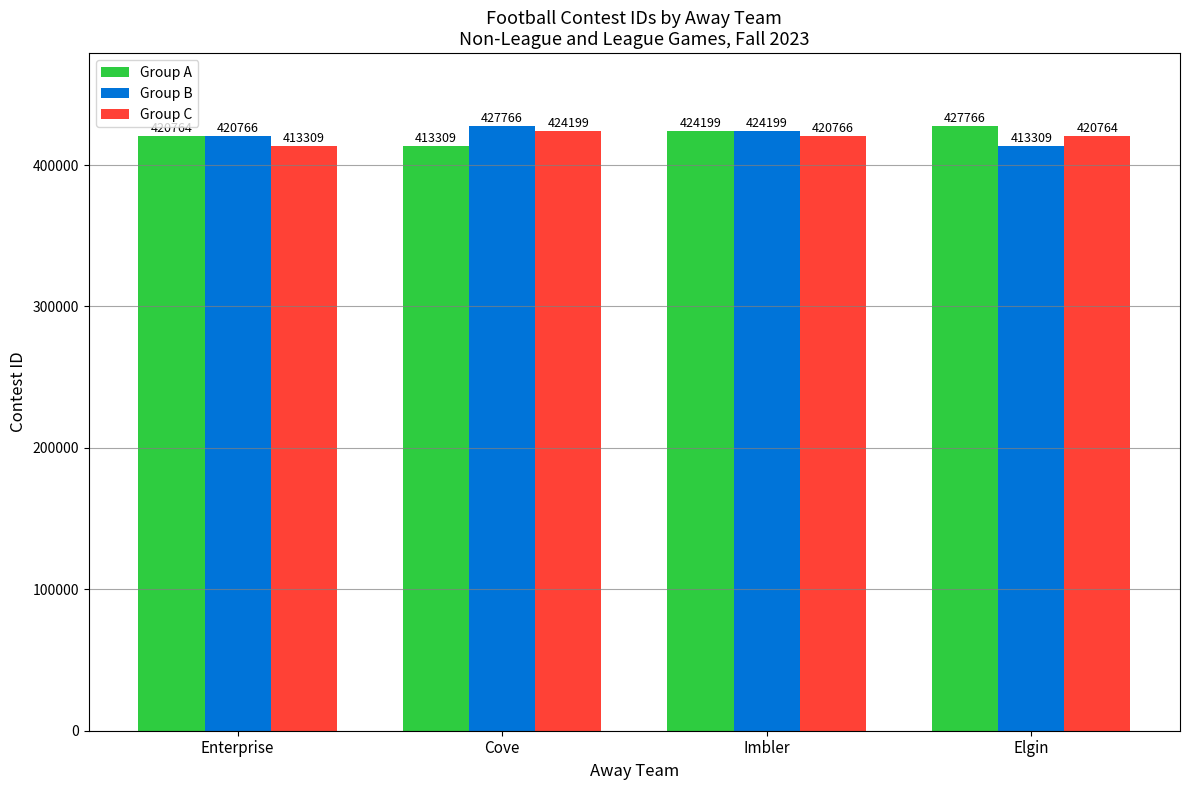

Which series changed the most between Enterprise and Elgin?

Group B